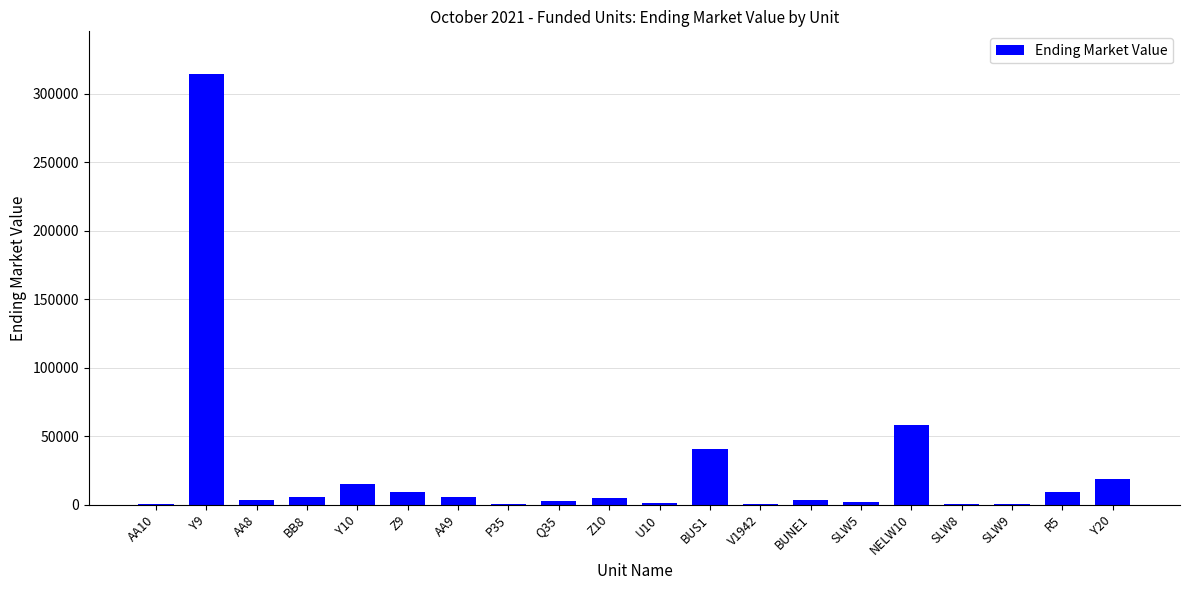

Count the number of categories in the chart.

20